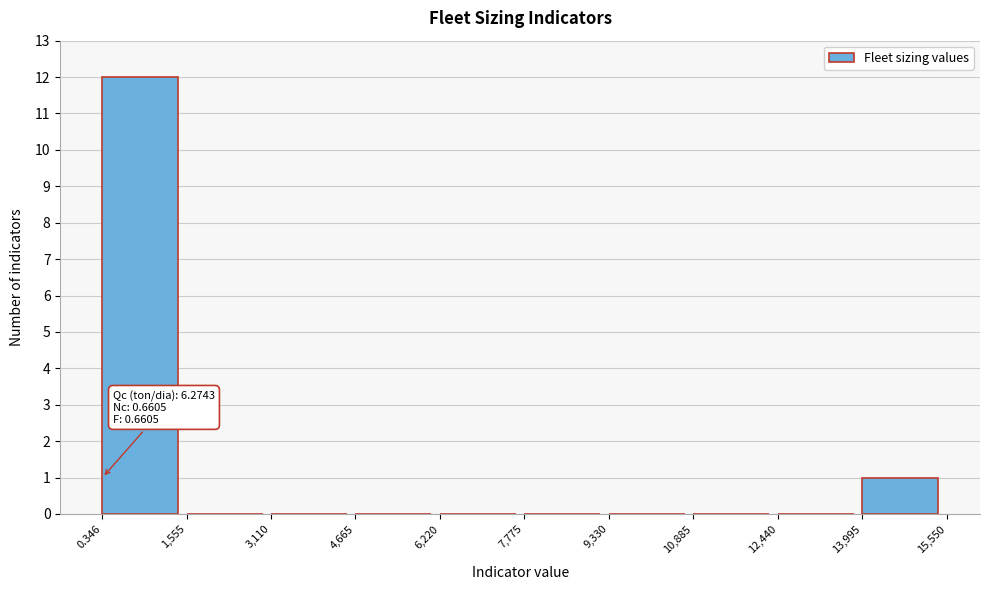

Over which range of the x-axis is the bar tallest?

0.346 to 1,555